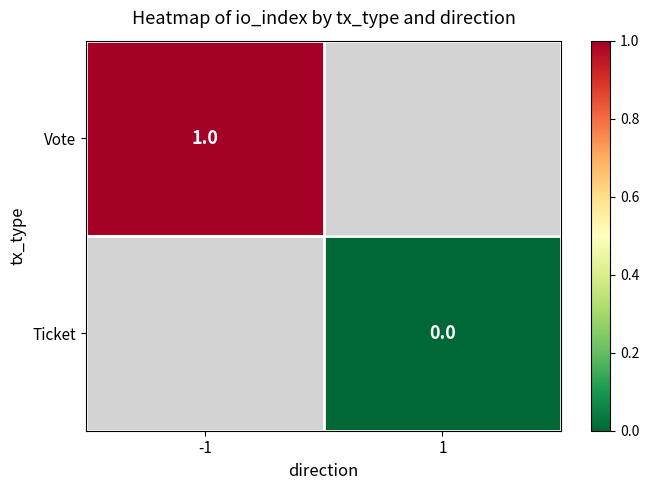

Between 1 and -1, which is larger?

-1